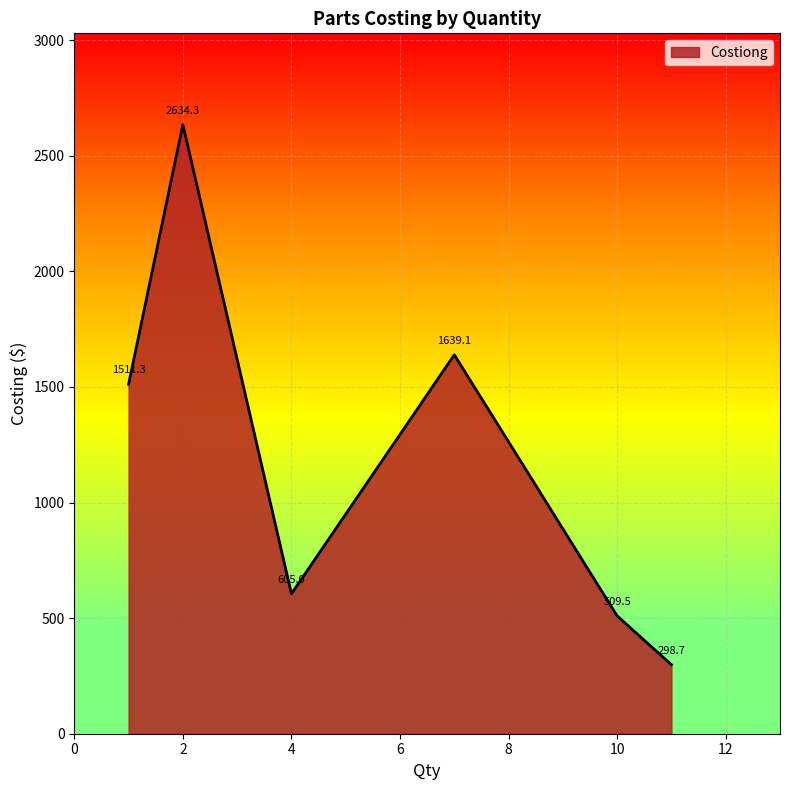

What is the minimum value shown in the chart?

298.7